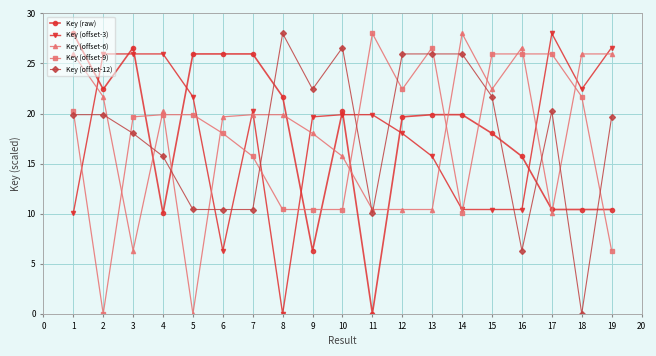

What is the average value of the Key (offset-9) series?

17.8